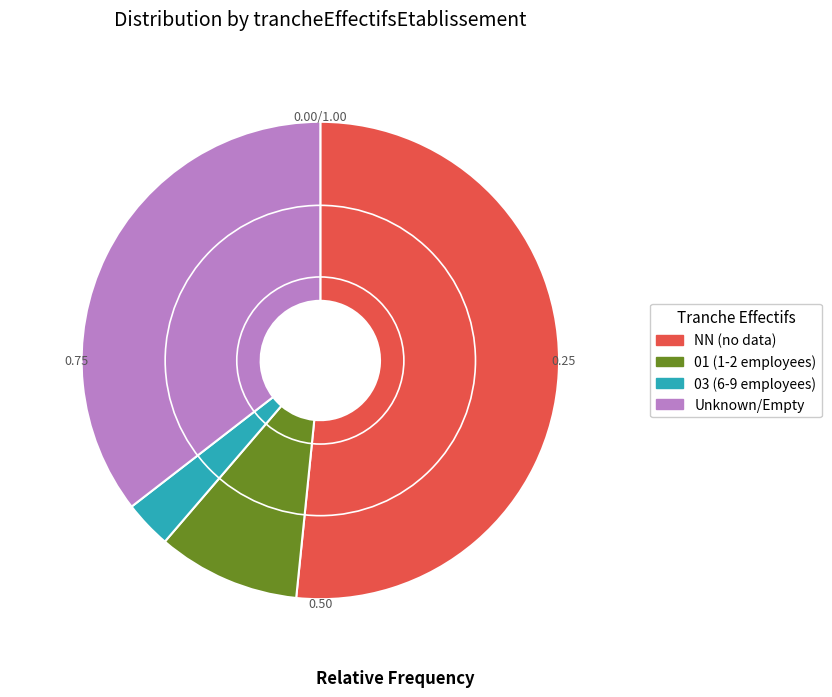

Is there any slice that represents more than half of the pie?

Yes